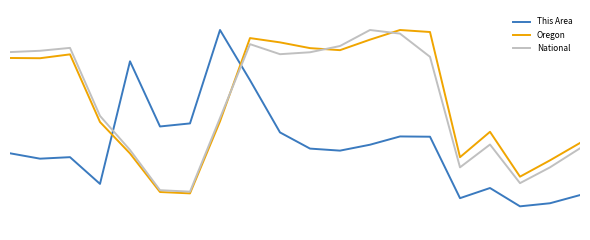

List the series in order of their peak value, highest first.

This Area, Oregon, National